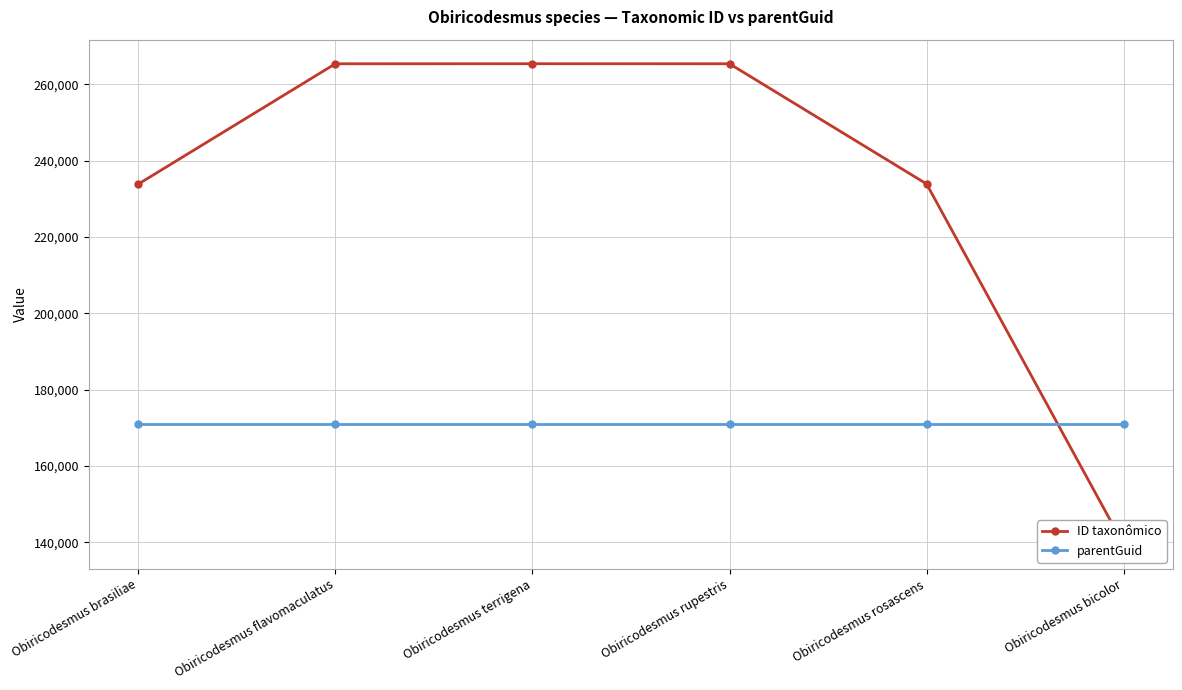

Where do parentGuid and ID taxonômico first cross each other?

Obiricodesmus rosascens and Obiricodesmus bicolor